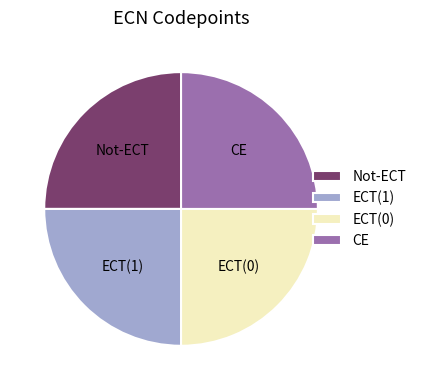

Is there a majority slice in this chart?

No